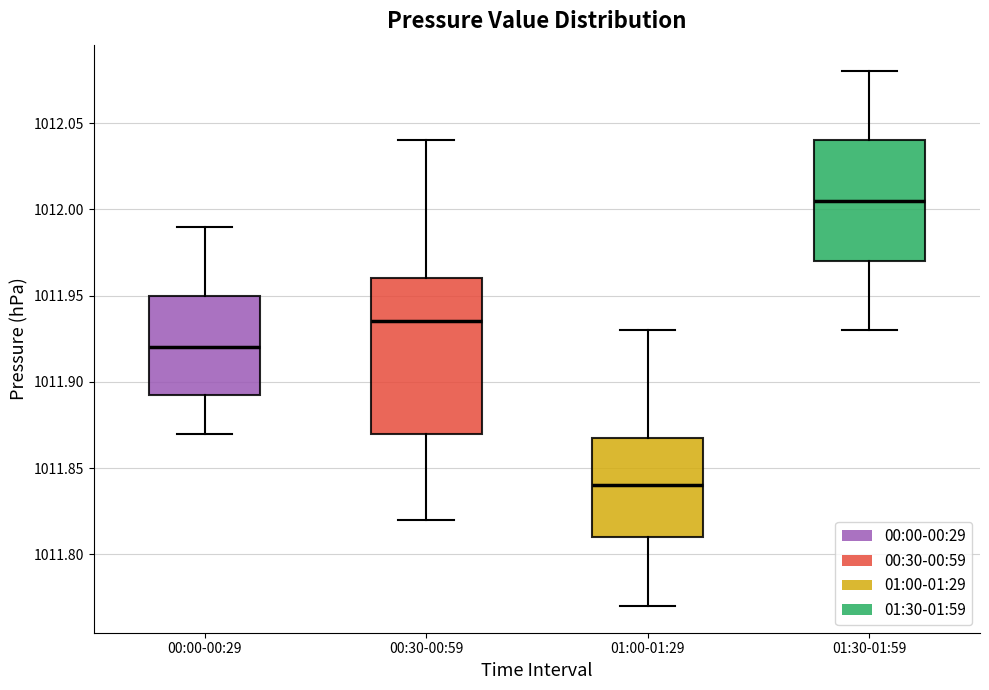

Which box has the lowest median line?

01:00-01:29